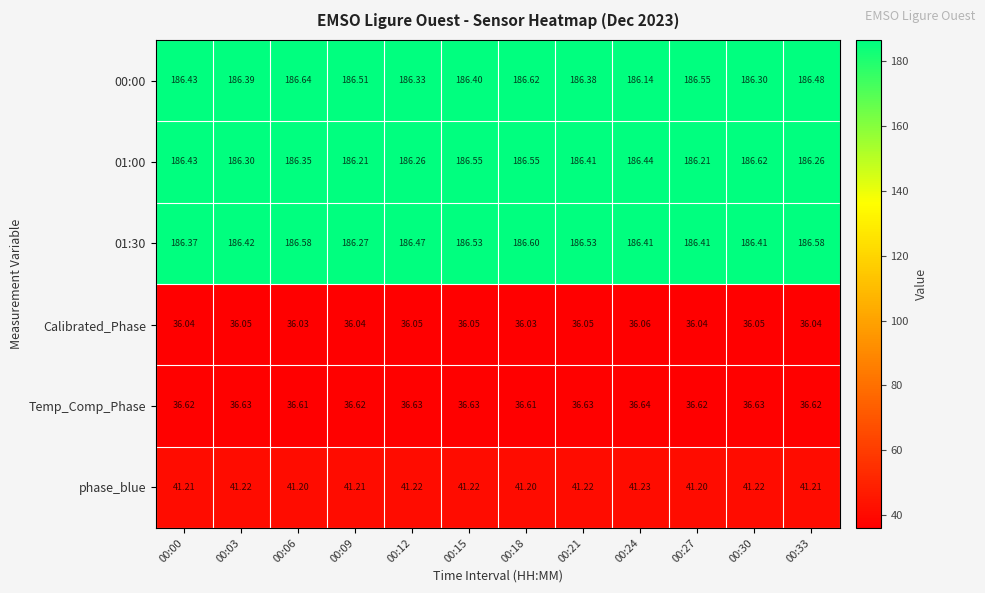

Reading right to left, list all the values displayed in this chart.

00:00: 00:33=186.5	00:30=186.3	00:27=186.6	00:24=186.1	00:21=186.4	00:18=186.6	00:15=186.4	00:12=186.3	00:09=186.5	00:06=186.6	00:03=186.4	00:00=186.4
01:00: 00:33=186.3	00:30=186.6	00:27=186.2	00:24=186.4	00:21=186.4	00:18=186.6	00:15=186.6	00:12=186.3	00:09=186.2	00:06=186.3	00:03=186.3	00:00=186.4
01:30: 00:33=186.6	00:30=186.4	00:27=186.4	00:24=186.4	00:21=186.5	00:18=186.6	00:15=186.5	00:12=186.5	00:09=186.3	00:06=186.6	00:03=186.4	00:00=186.4
Calibrated_Phase: 00:33=36.0	00:30=36.0	00:27=36.0	00:24=36.1	00:21=36.0	00:18=36.0	00:15=36.0	00:12=36.0	00:09=36.0	00:06=36.0	00:03=36.0	00:00=36.0
Temp_Comp_Phase: 00:33=36.6	00:30=36.6	00:27=36.6	00:24=36.6	00:21=36.6	00:18=36.6	00:15=36.6	00:12=36.6	00:09=36.6	00:06=36.6	00:03=36.6	00:00=36.6
phase_blue: 00:33=41.2	00:30=41.2	00:27=41.2	00:24=41.2	00:21=41.2	00:18=41.2	00:15=41.2	00:12=41.2	00:09=41.2	00:06=41.2	00:03=41.2	00:00=41.2